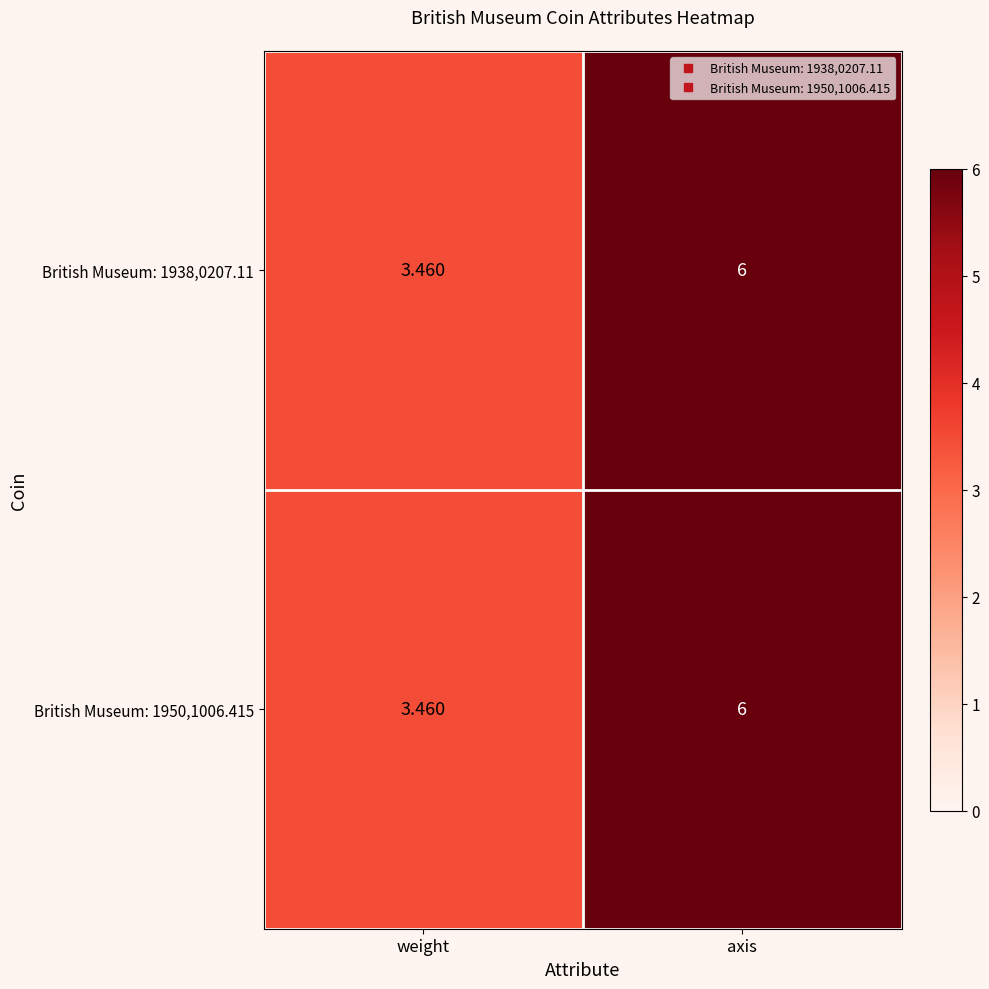

At which label is British Museum: 1950,1006.415 closest to 4?

weight